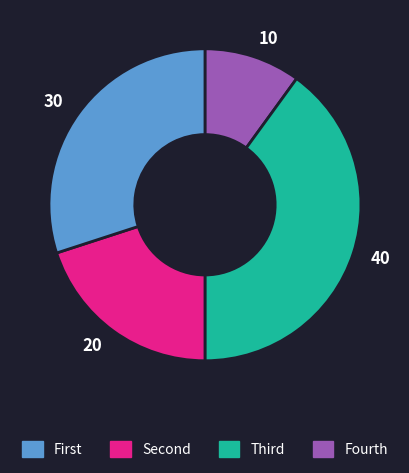

Is there a majority slice in this chart?

No